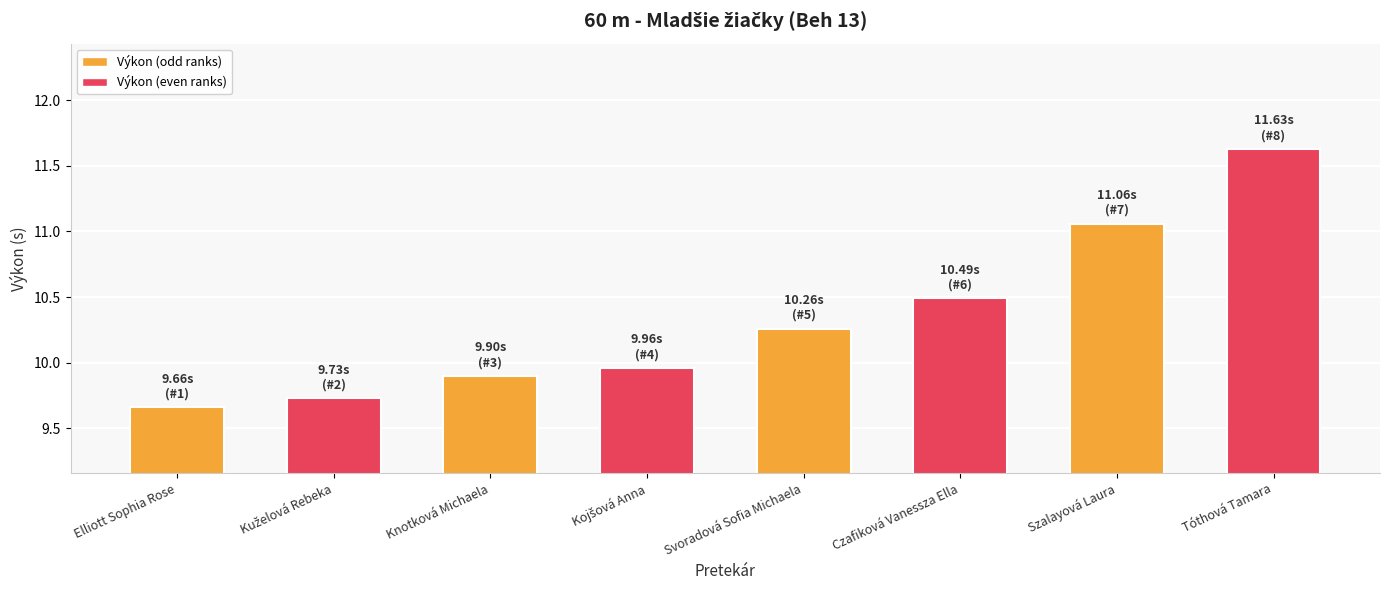

Between Tóthová Tamara and Czafiková Vanessza Ella, which is larger?

Tóthová Tamara